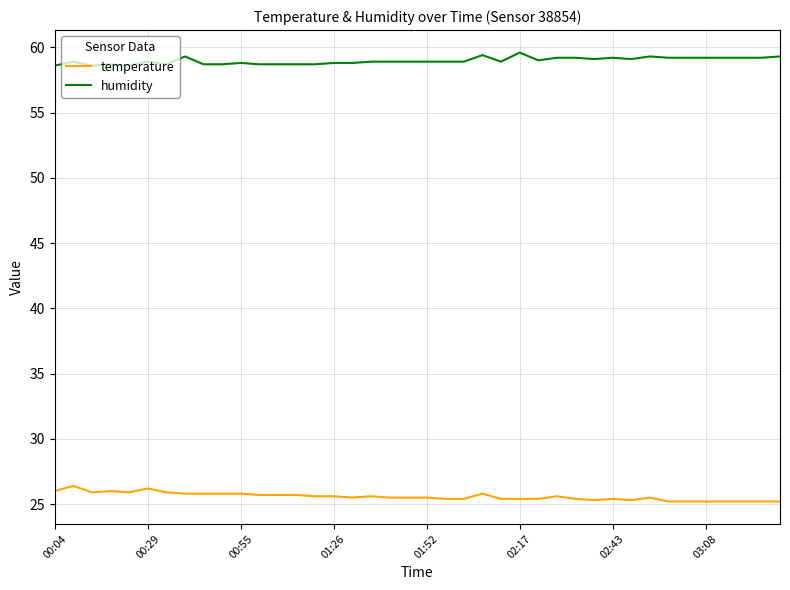

What is the difference between the maximum and minimum values in the humidity series?

1.0